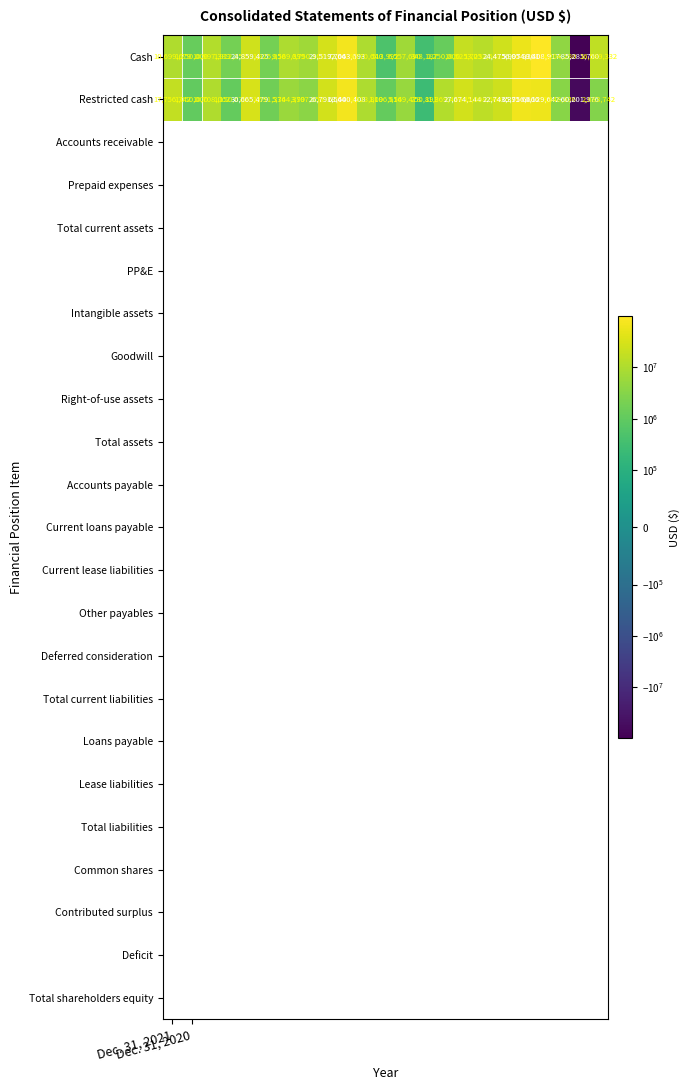

Rank the series by their average value, from highest to lowest.

Cash, Restricted cash